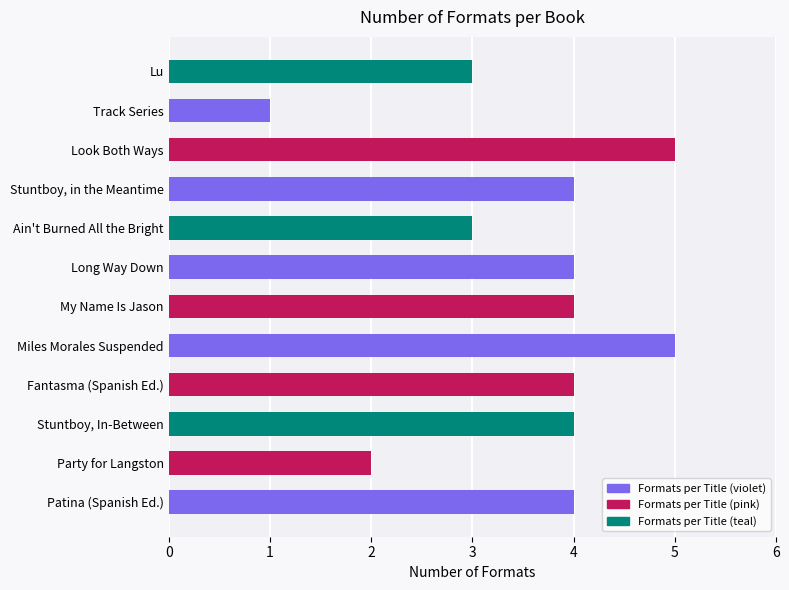

What is the difference between the values at My Name Is Jason and Track Series?

3